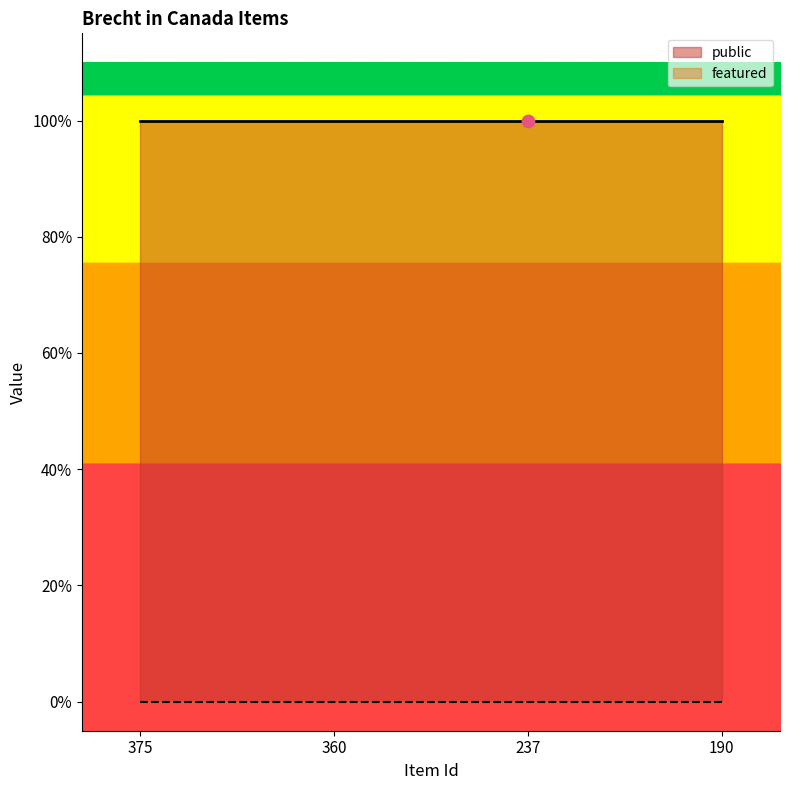

Which series reaches the minimum Y coordinate?

featured